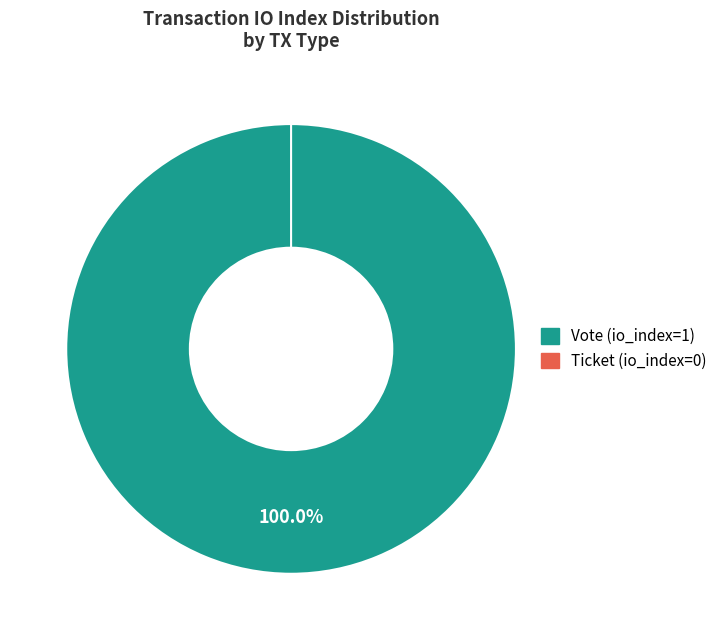

Rank the categories by value from highest to lowest.

Vote (io_index=1), Ticket (io_index=0)